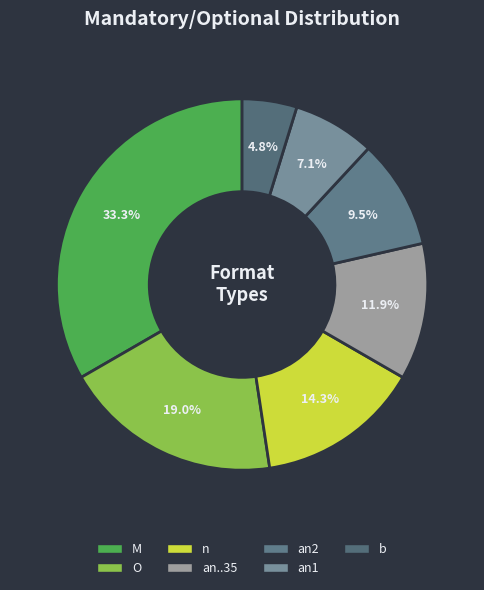

Rank the categories by value from lowest to highest.

b, an1, an2, an..35, n, O, M